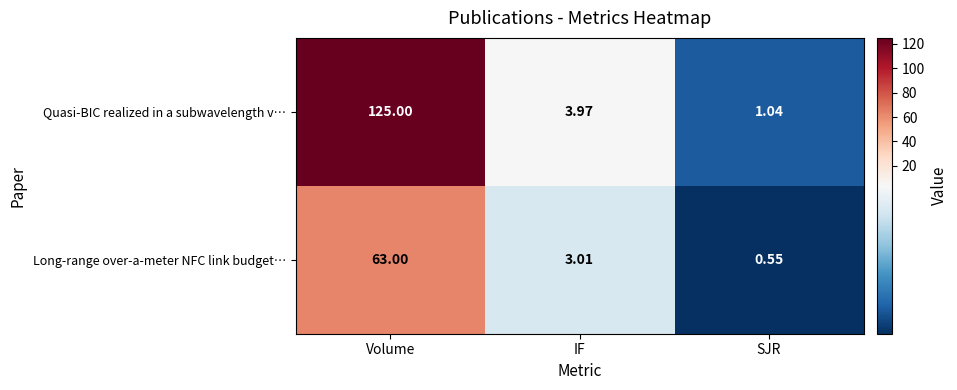

What is the spread (max minus min) of values at Volume?

62.0